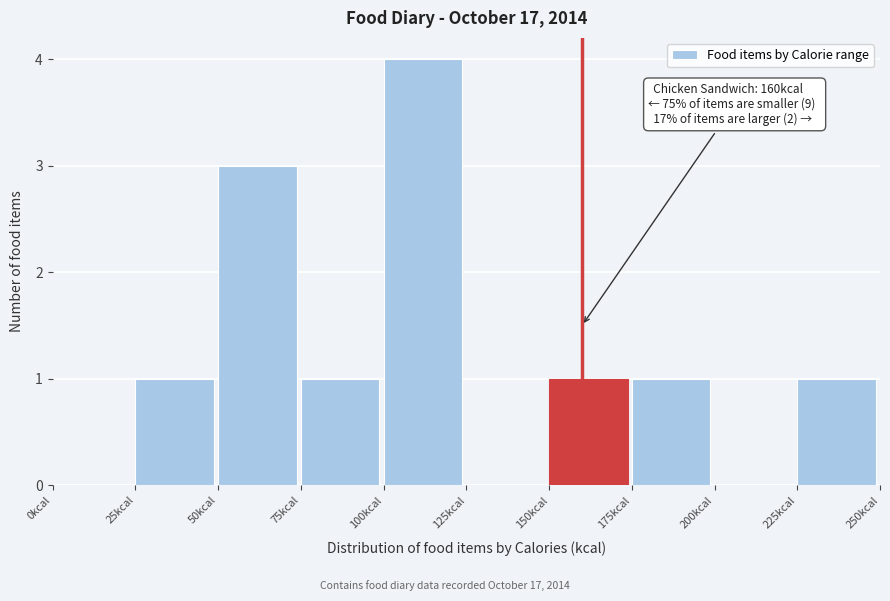

Which range on the x-axis has the tallest bar?

100 to 125